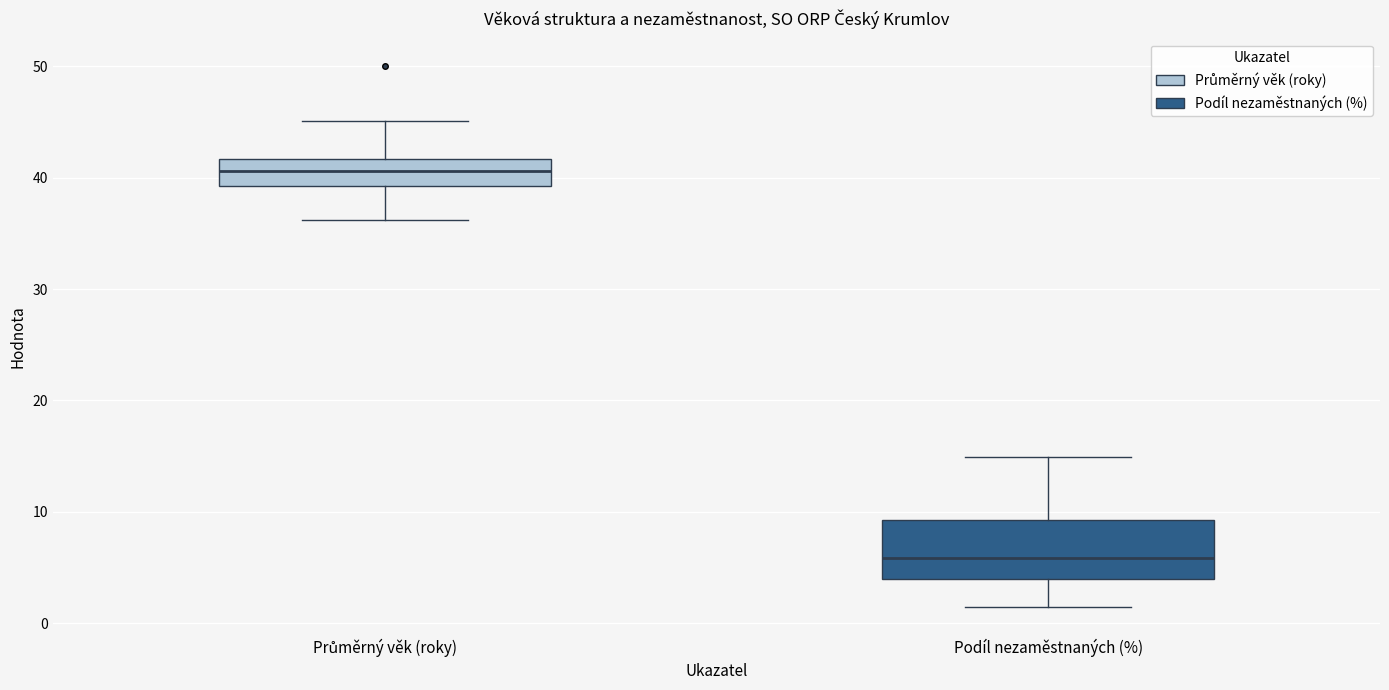

Reading left to right, transcribe this box plot: for each box, give where its median line is, the range the box spans, and where its two whiskers end, as read against the y-axis. The values are not printed on the chart, so give them approximately, as read against the axis.

Průměrný věk (roky): median 41, box 39 to 42, whiskers 36 to 45
Podíl nezaměstnaných (%): median 6, box 4 to 9, whiskers 1 to 15